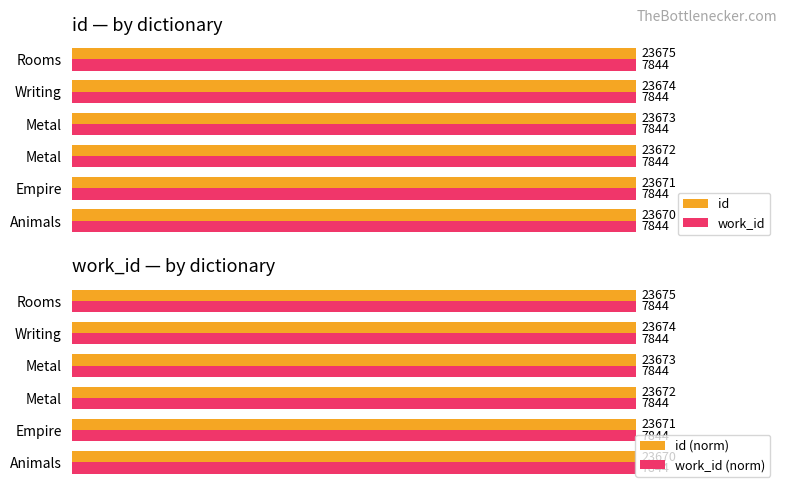

How many series are shown in this chart?

4